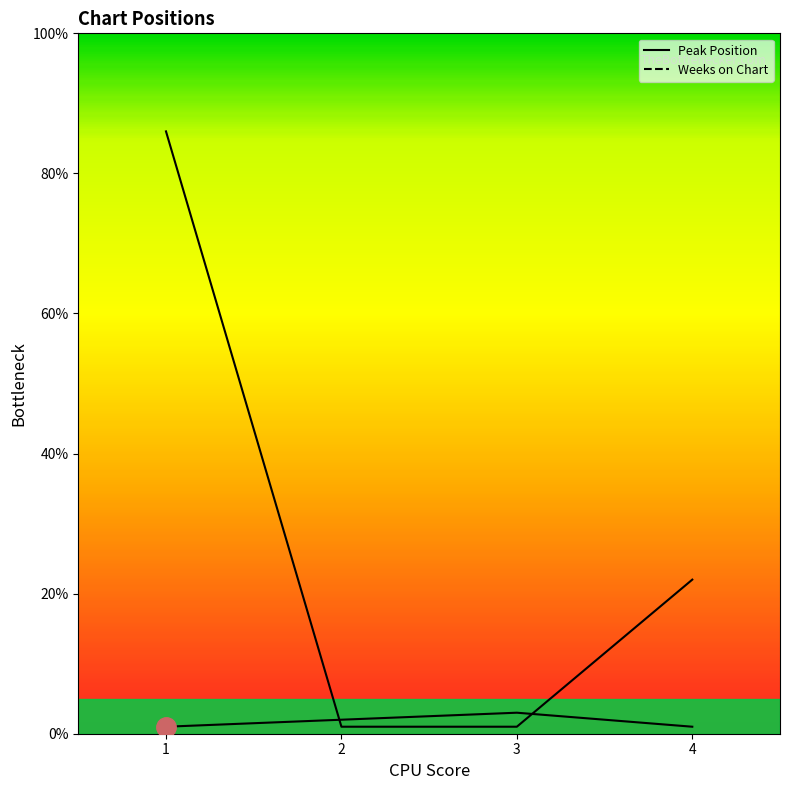

Which series ends up on top after the final intersection of Weeks on Chart and Peak Position?

Weeks on Chart